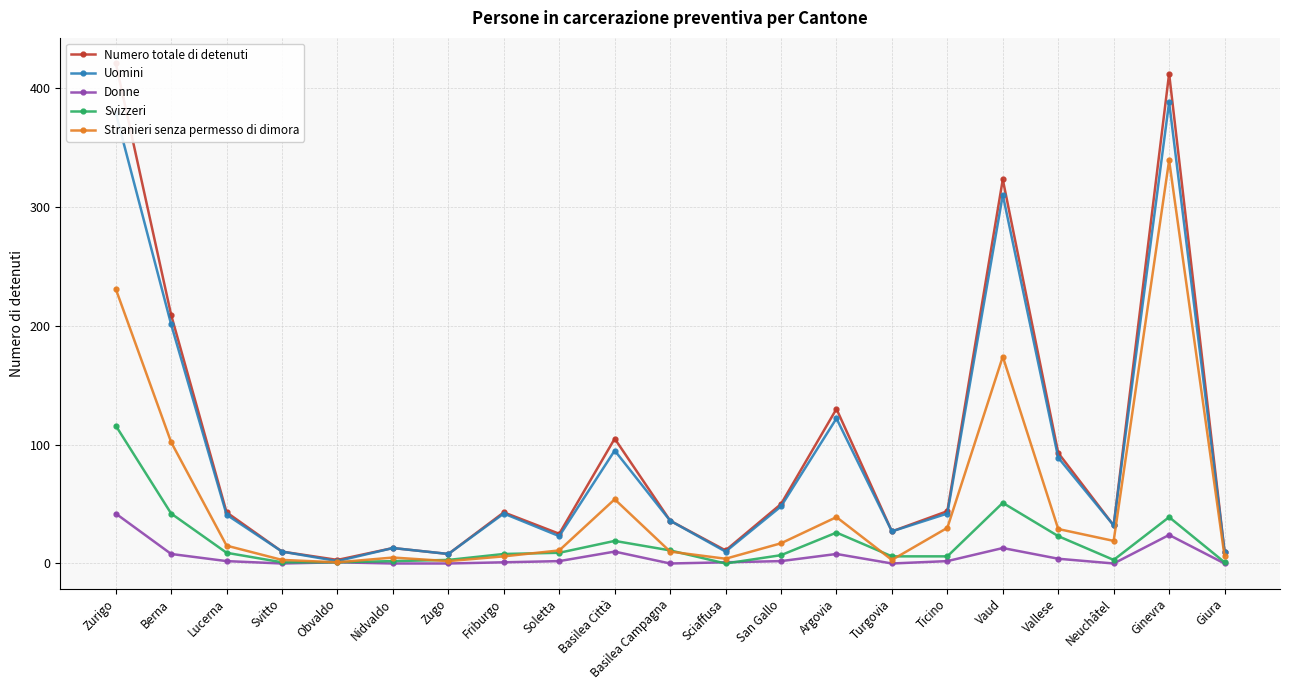

Which category has the highest value across all series?

Zurigo